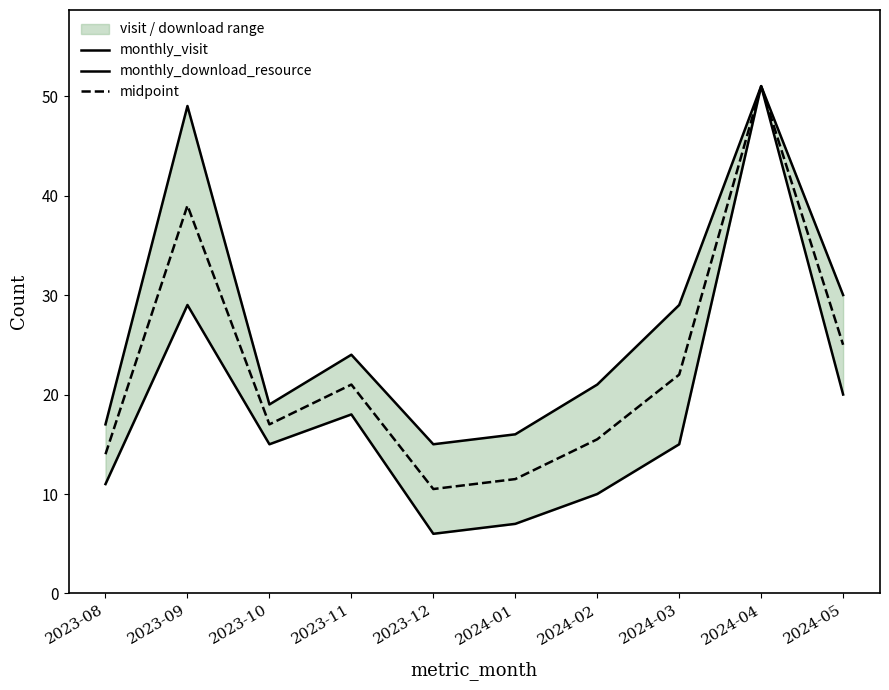

What is the difference between the highest and lowest values at 2023-12?

9.0